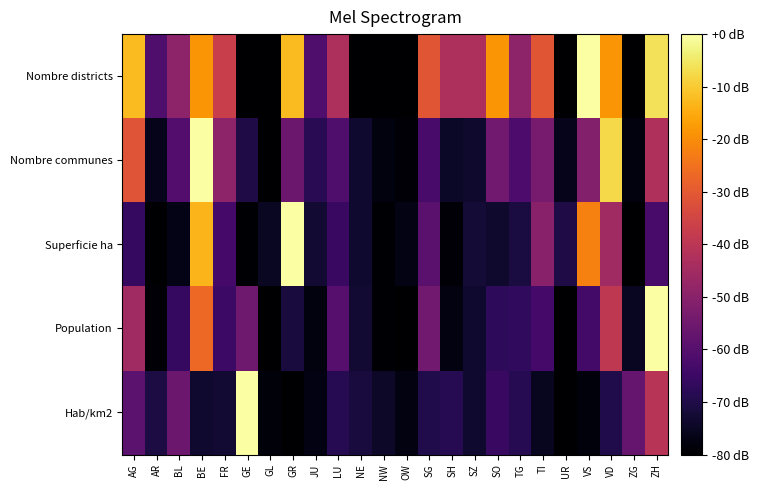

Which series has the largest total across all categories?

Nombre districts